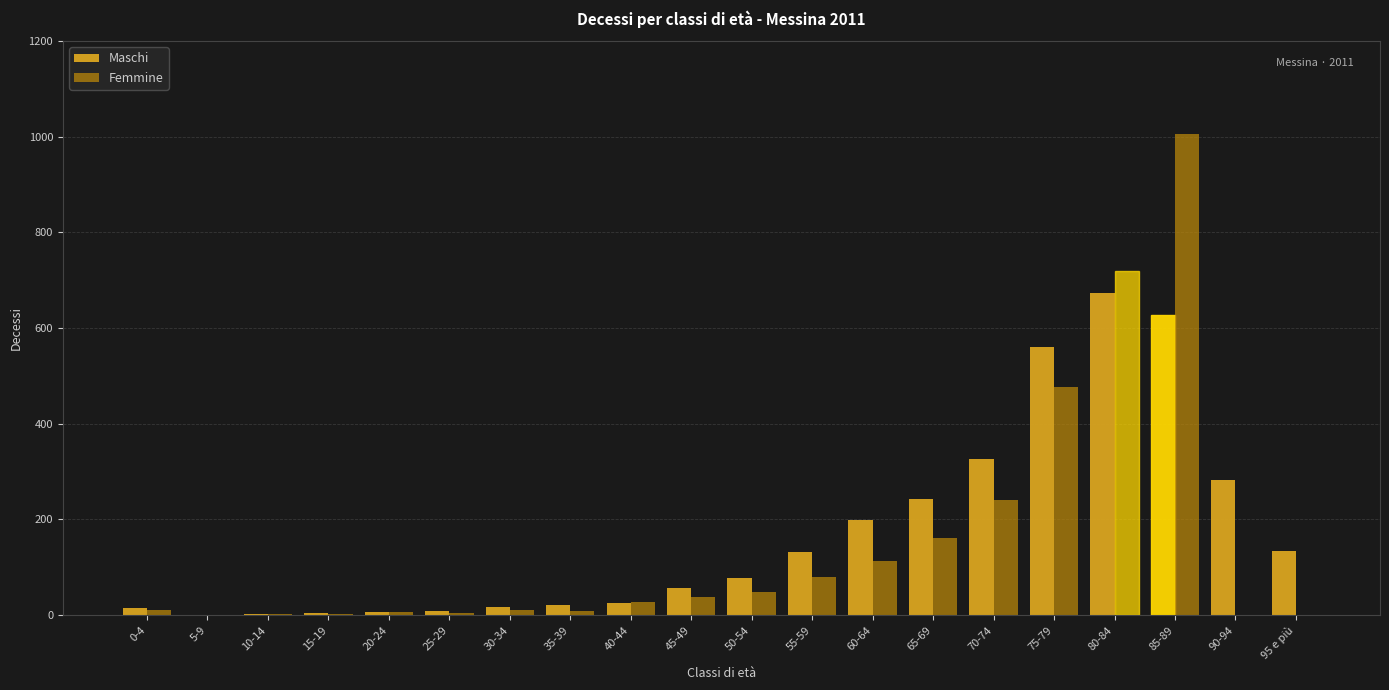

What is the difference between the Femmine values at 25-29 and 55-59?

76